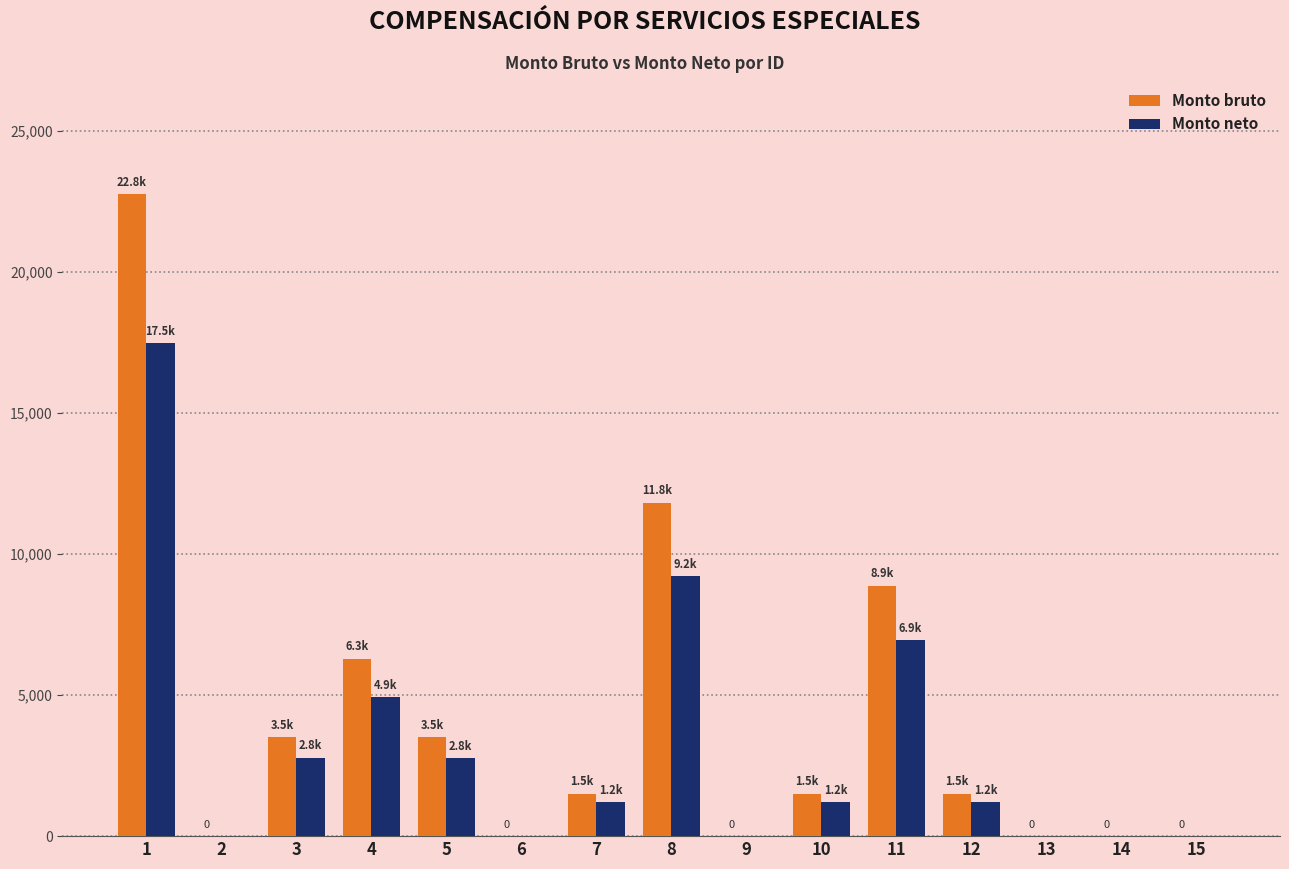

The value of Monto neto at 15 is 12071.6. True or false?

False